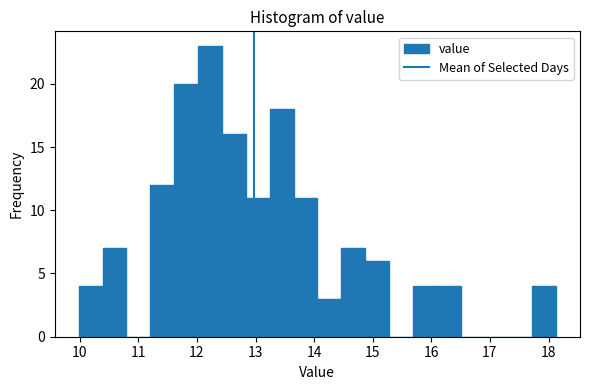

Reading left to right, list every bar in this chart as the range it spans on the x-axis followed by its height. Neither the bar edges nor the heights are printed on the chart, so give them approximately, as read against the axes.

10.0 to 10.4: 4
10.4 to 10.8: 7
10.8 to 11.2: 0
11.2 to 11.6: 12
11.6 to 12.0: 20
12.0 to 12.4: 23
12.4 to 12.8: 16
12.8 to 13.2: 11
13.2 to 13.6: 18
13.6 to 14.1: 11
14.1 to 14.5: 3
14.5 to 14.9: 7
14.9 to 15.3: 6
15.3 to 15.7: 0
15.7 to 16.1: 4
16.1 to 16.5: 4
16.5 to 16.9: 0
16.9 to 17.3: 0
17.3 to 17.7: 0
17.7 to 18.1: 4